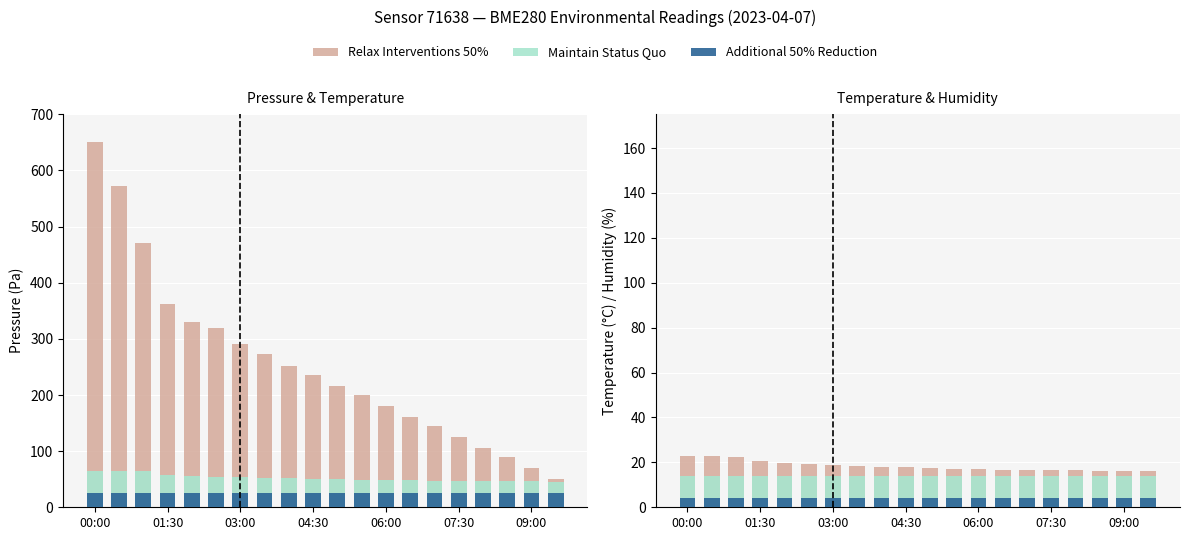

How many values in the Relax Interventions 50% series exceed 17?

13